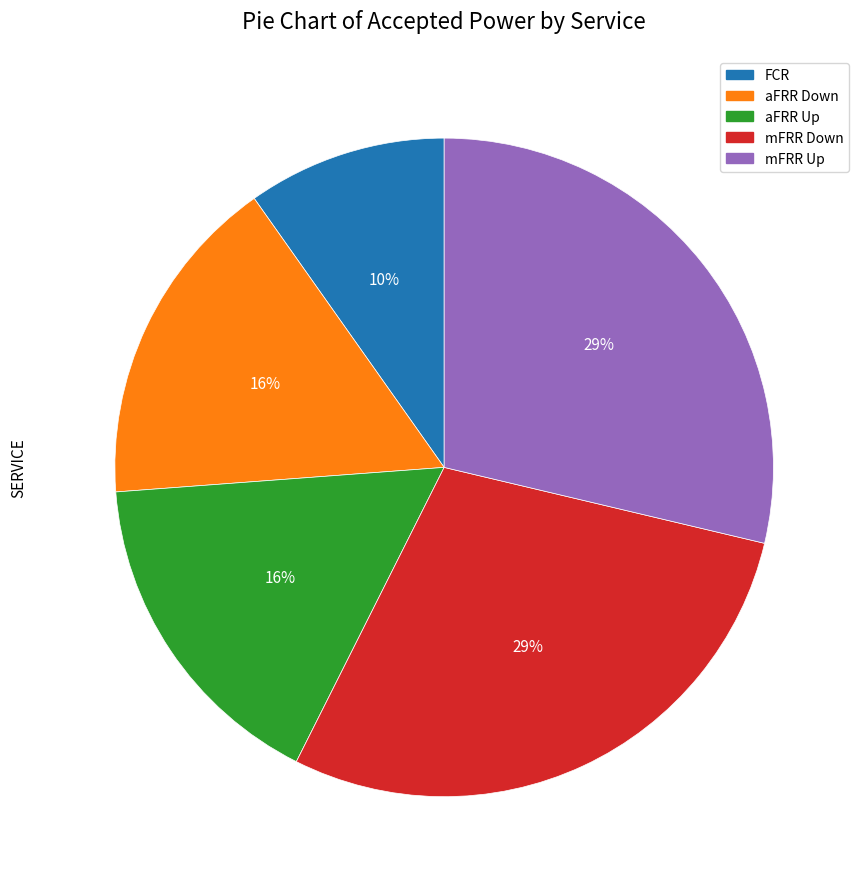

Count the number of slices in the pie.

5